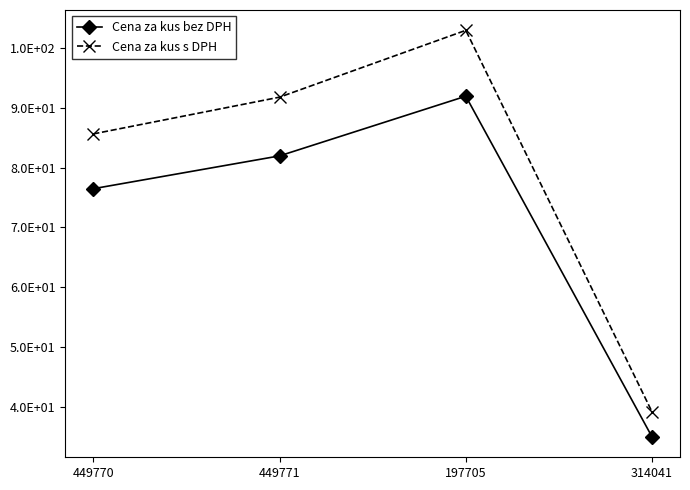

Reading left to right, transcribe all the data shown in this chart.

Cena za kus bez DPH: 449770=76.5	449771=82.0	197705=92.0	314041=34.9
Cena za kus s DPH: 449770=85.7	449771=91.8	197705=103.0	314041=39.1